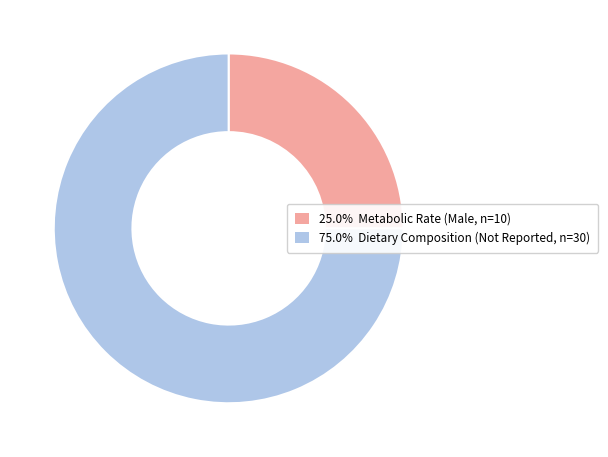

Is there a majority slice in this chart?

Yes